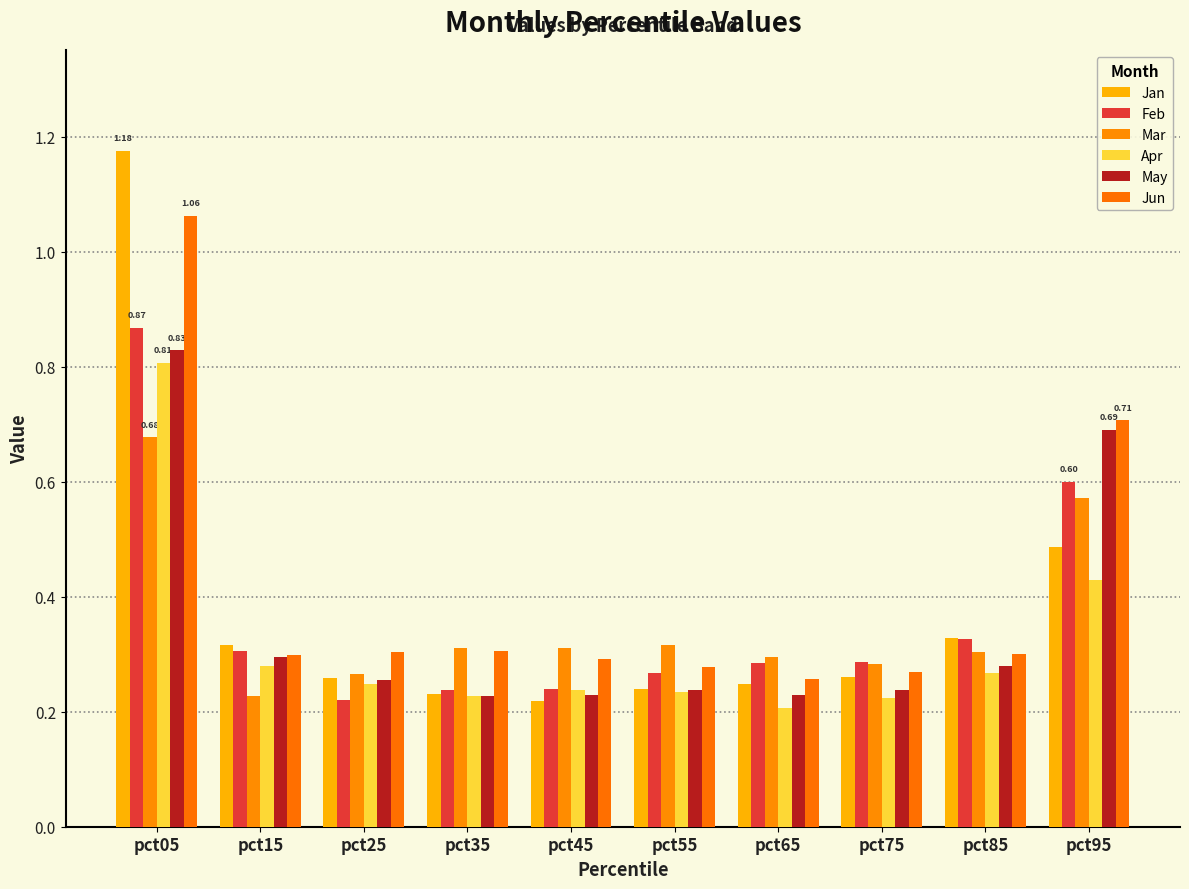

What is the lowest value of the Jan series?

0.2